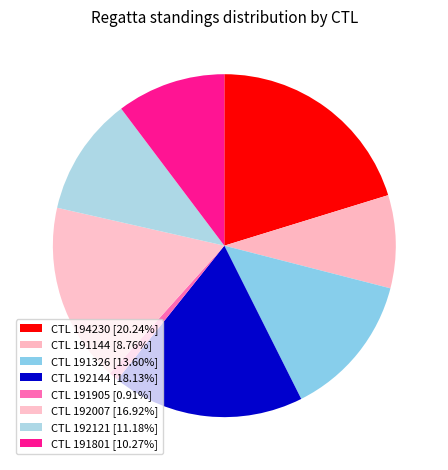

Count the number of slices in the pie.

8